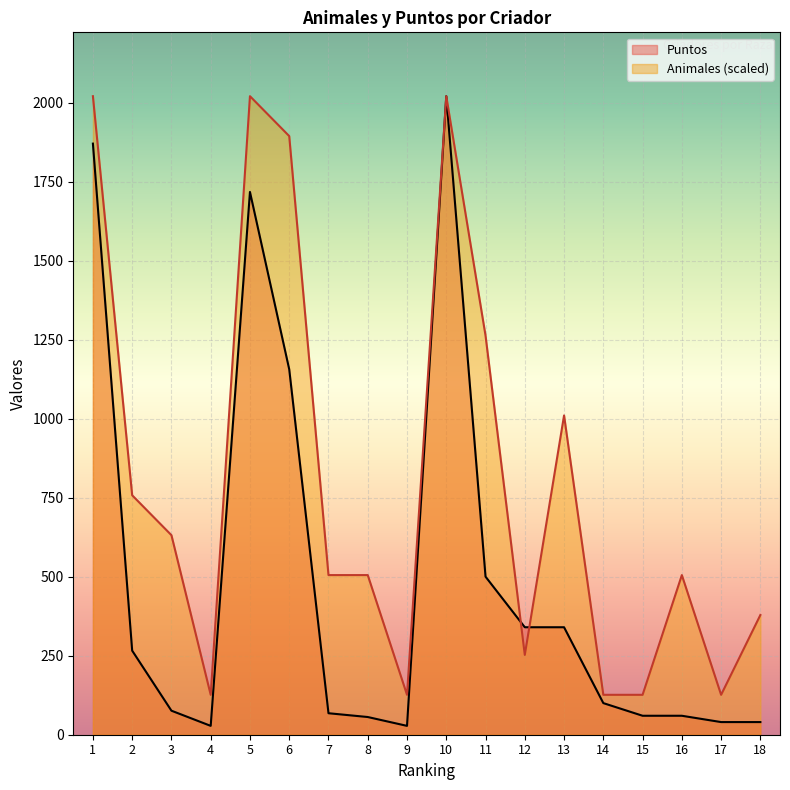

In Animales, how many points are higher than both neighbors (excluding endpoints)?

4